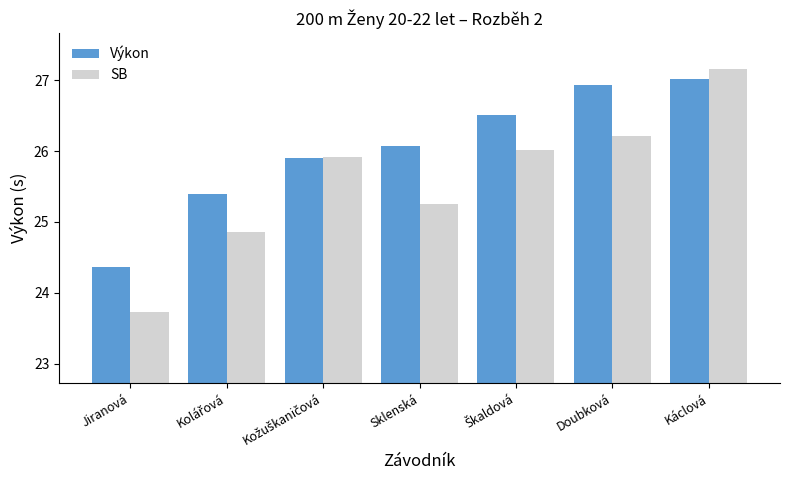

What are all the series names shown in the legend?

Výkon, SB